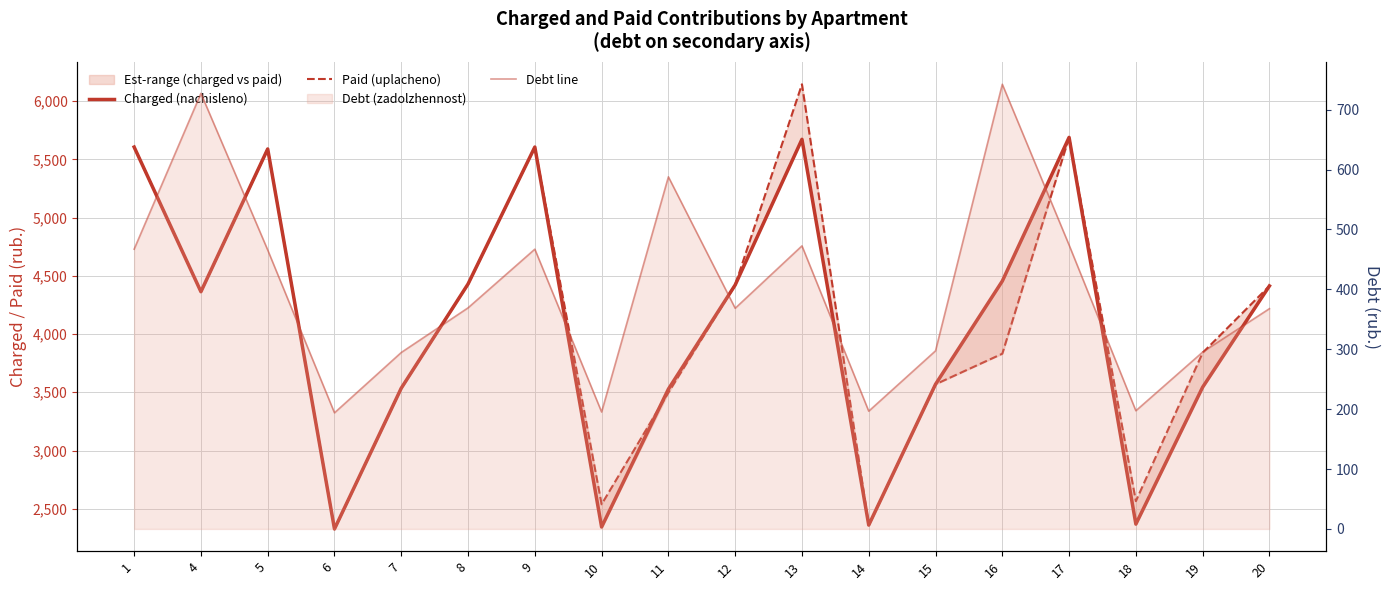

At which category is the sum across all series the highest?

13